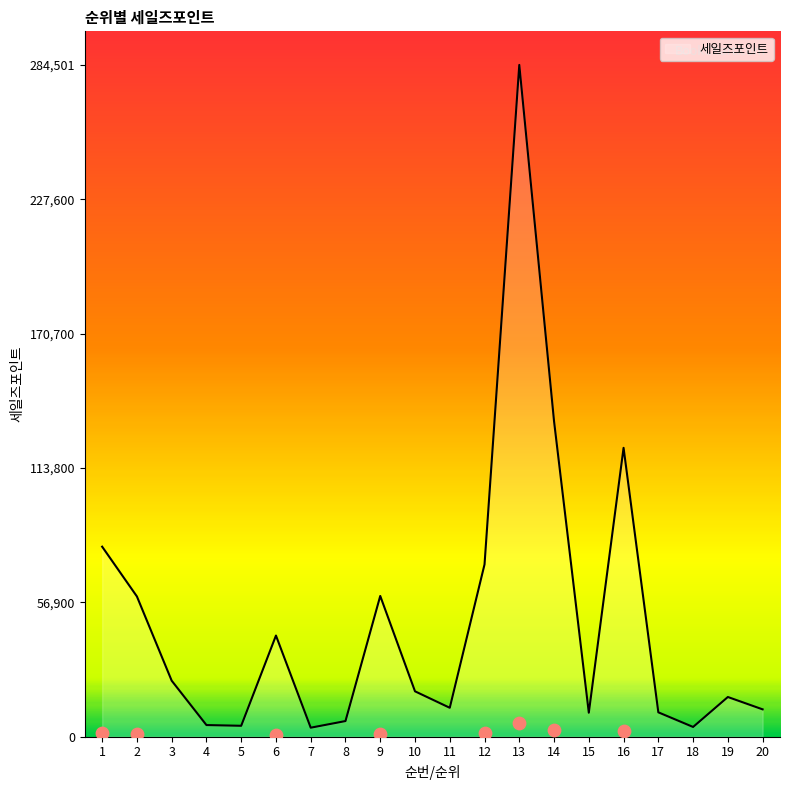

What is the ratio of the value at 15 to the value at 20?

0.9